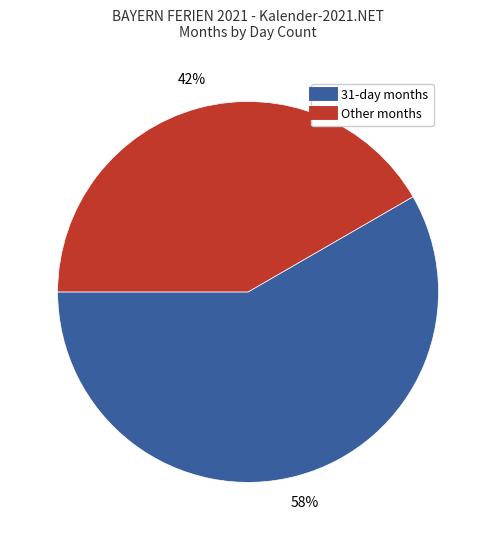

Does any single category account for the majority?

Yes